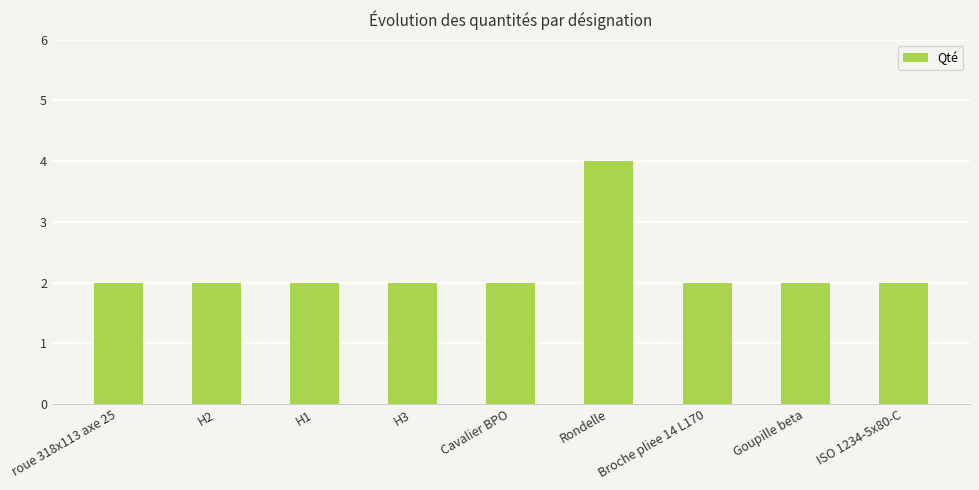

What is the sum of all values?

20